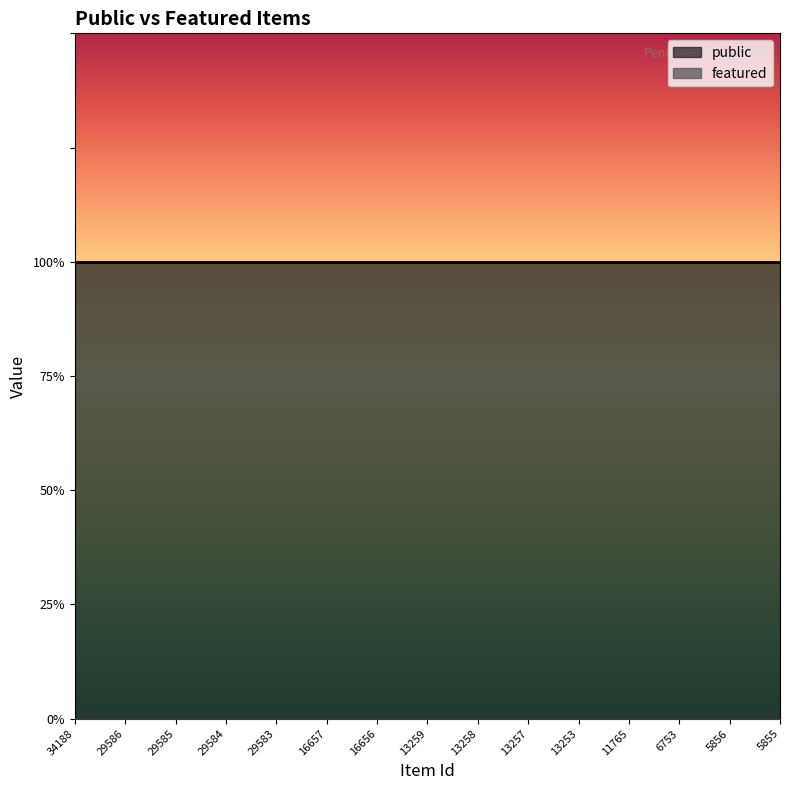

Reading left to right, extract all data points from this chart.

public: 1	1	1	1	1	1	1	1	1	1	1	1	1	1	1
featured: 0	0	0	0	0	0	0	0	0	0	0	0	0	0	0